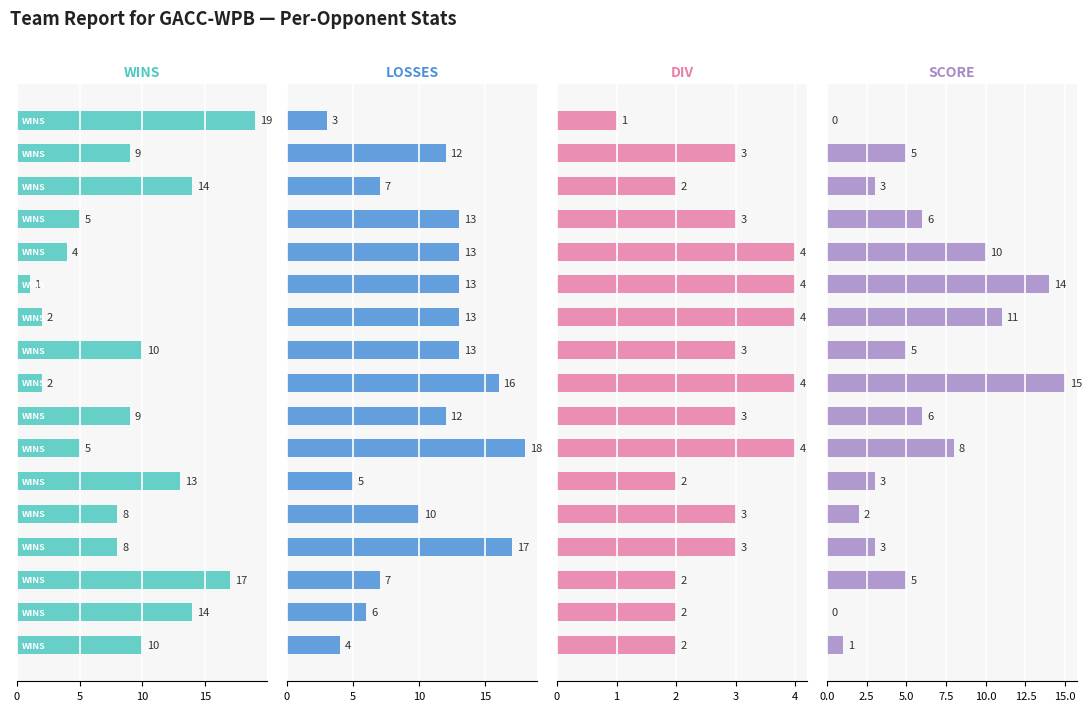

How many groups of bars are there?

17